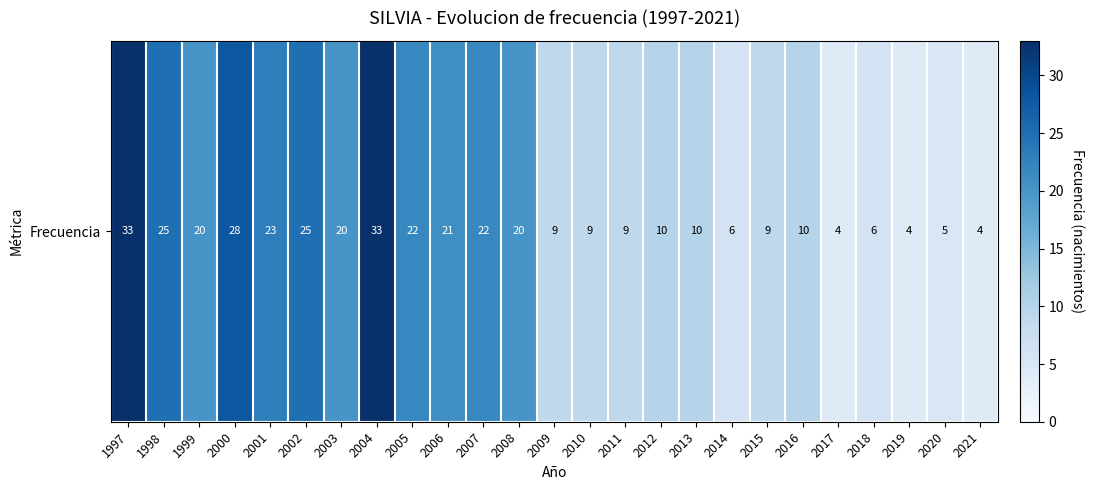

What is the change in value from 2007 to 2014?

-16